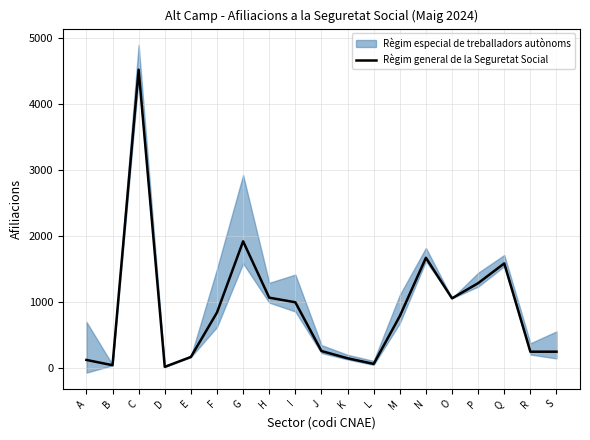

What is the sum of the values at C and I?

5510